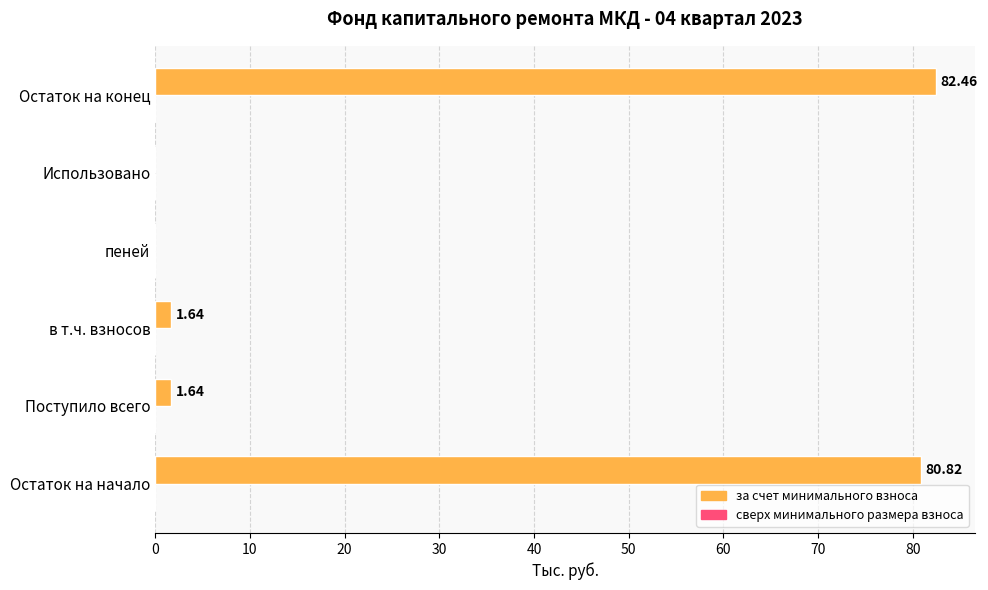

What is the sum of the values at пеней and Остаток на начало?

80.8